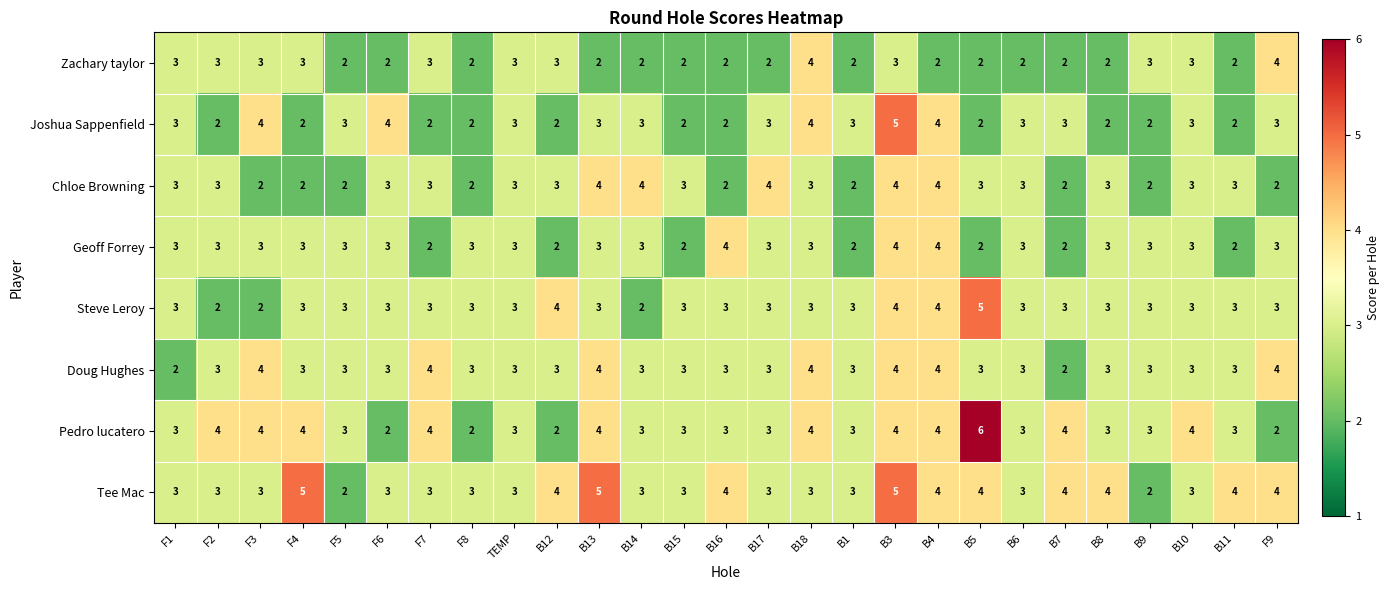

Is it true that Doug Hughes equals 3 at B16?

True